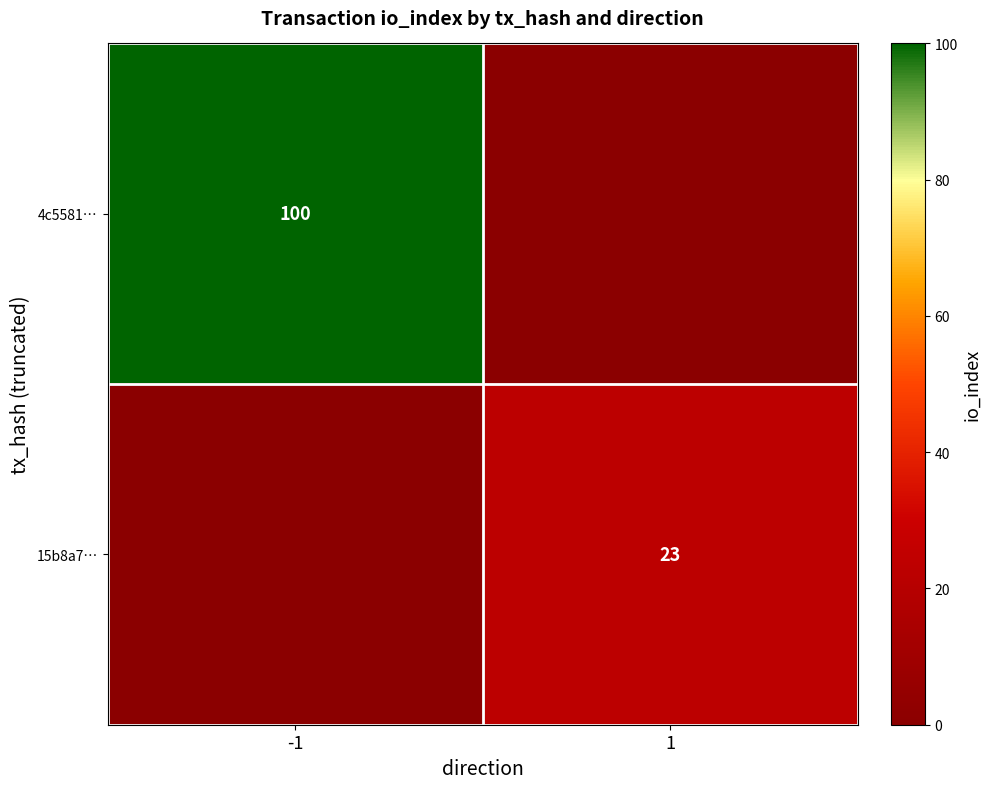

What is the total value across all series at 1?

23